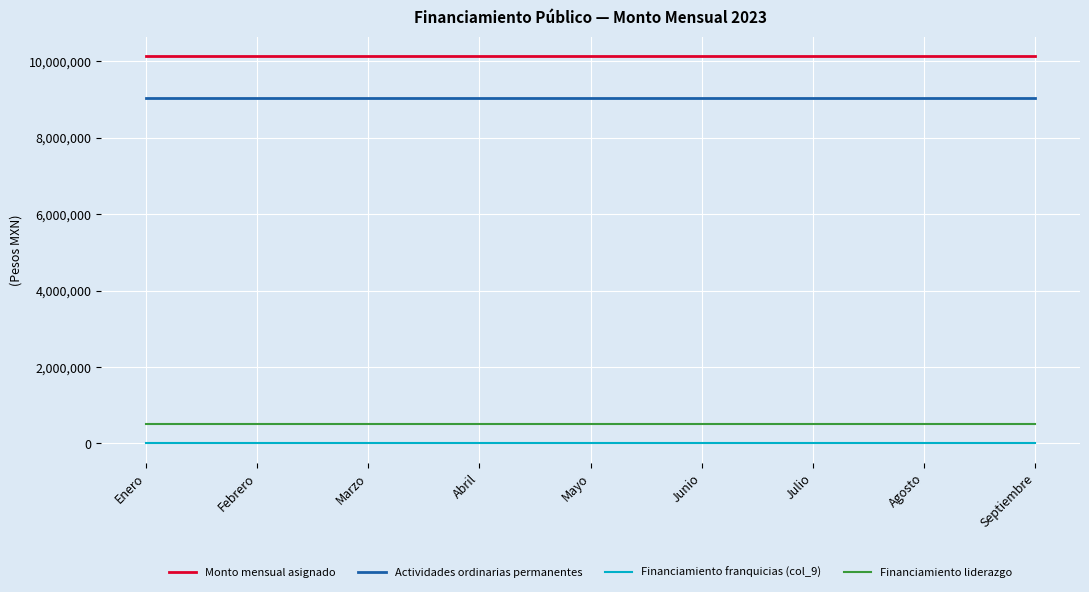

The value of Actividades ordinarias permanentes at Mayo is 9052341.8. True or false?

True